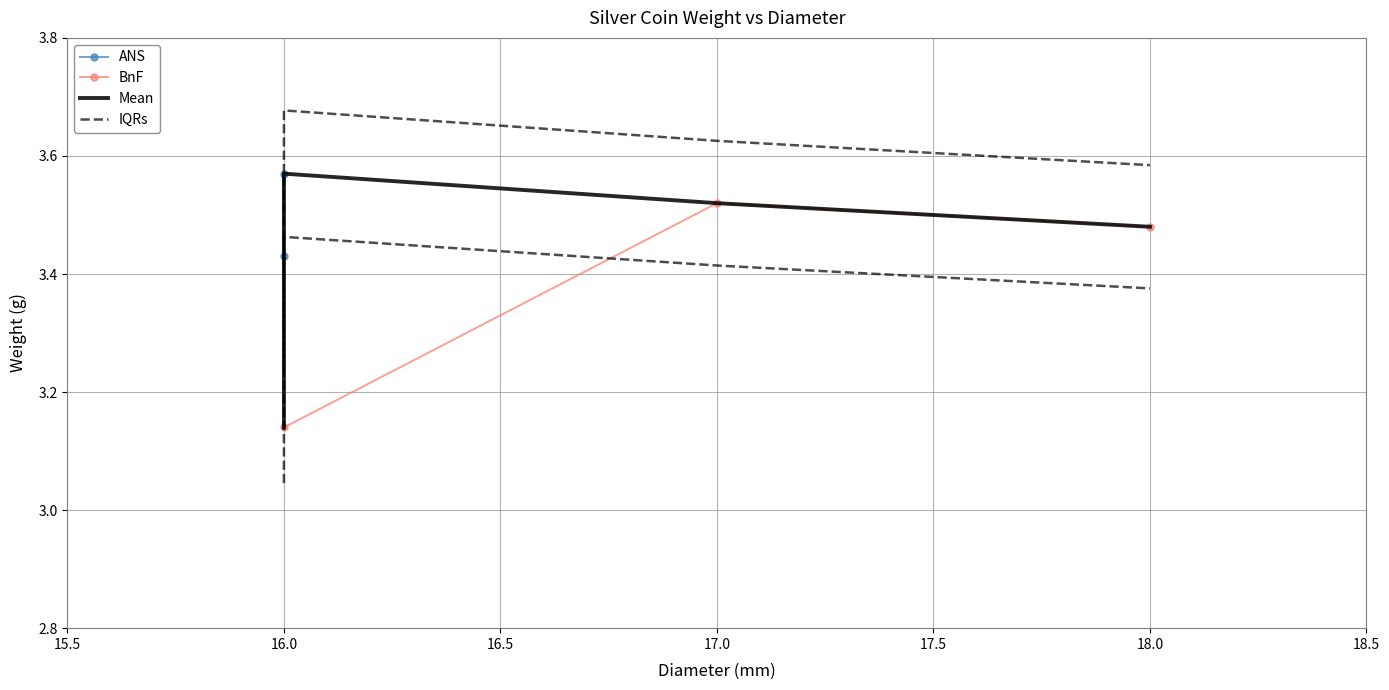

Count the values in the range 3 to 4.

3